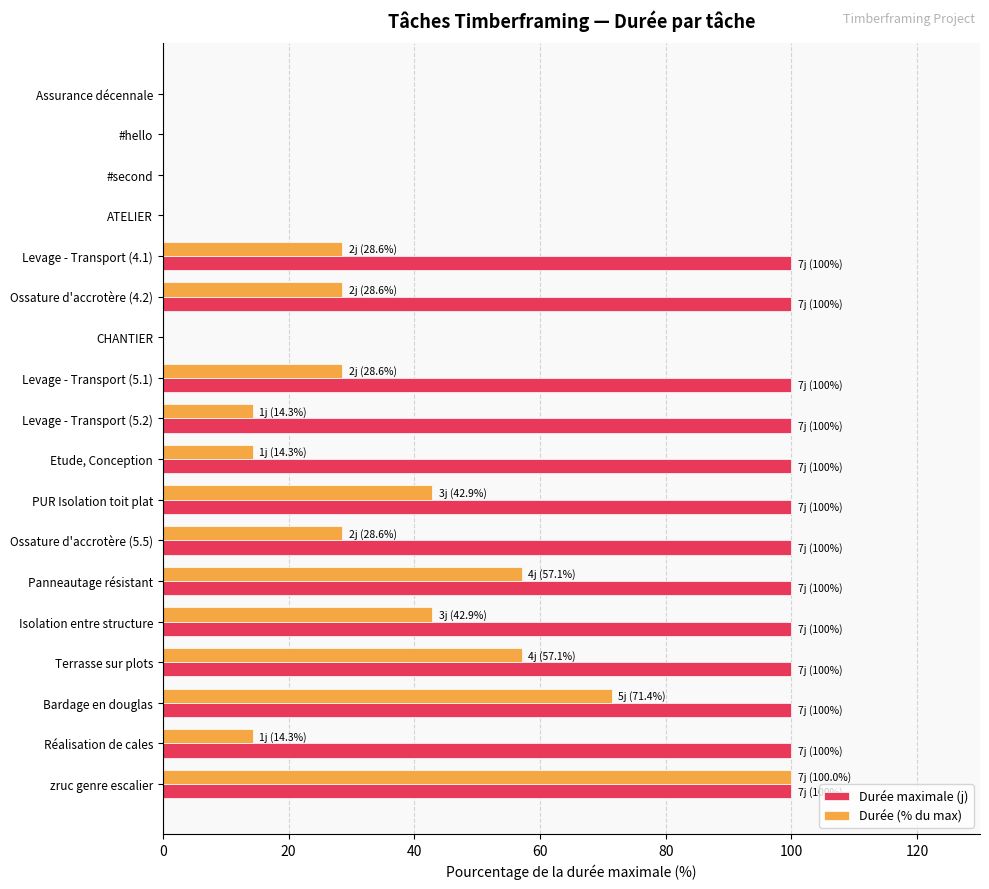

Is the value of Durée (% du max) at Levage - Transport (5.2) greater than the value of Durée maximale (j) at Ossature d'accrotère (5.5)?

No